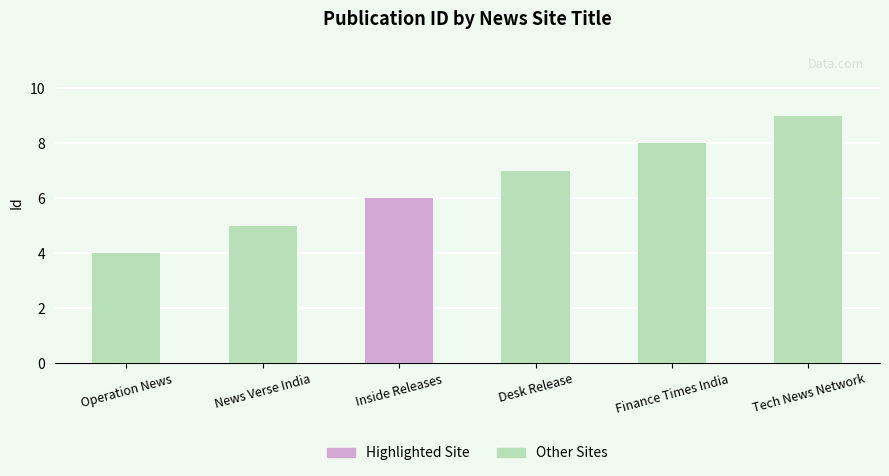

What is the minimum value shown in the chart?

4